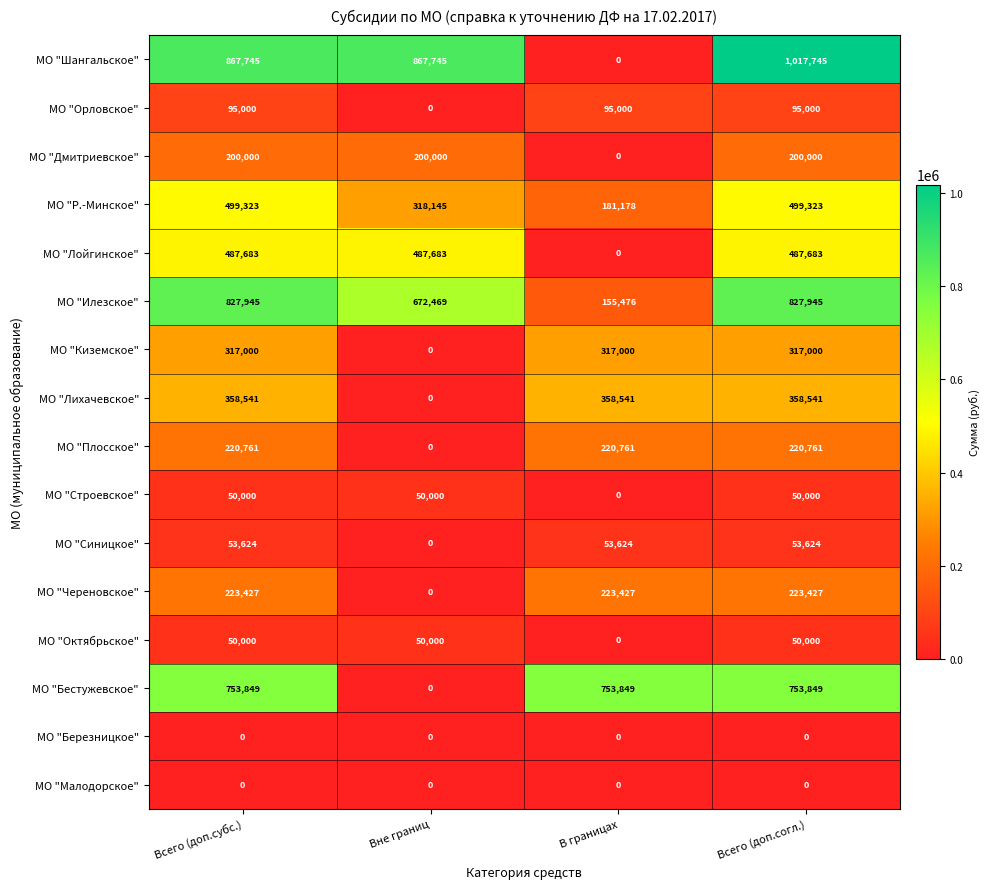

What is the maximum value for МО "Строевское"?

50000